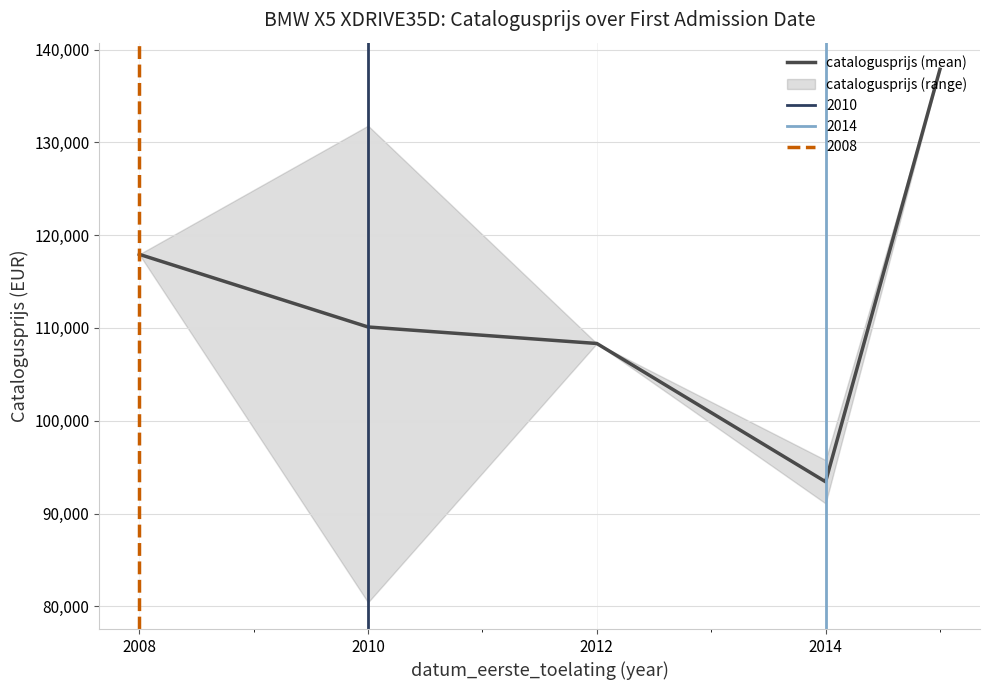

How many interior local valleys (lower than both neighbors) does the data have?

1